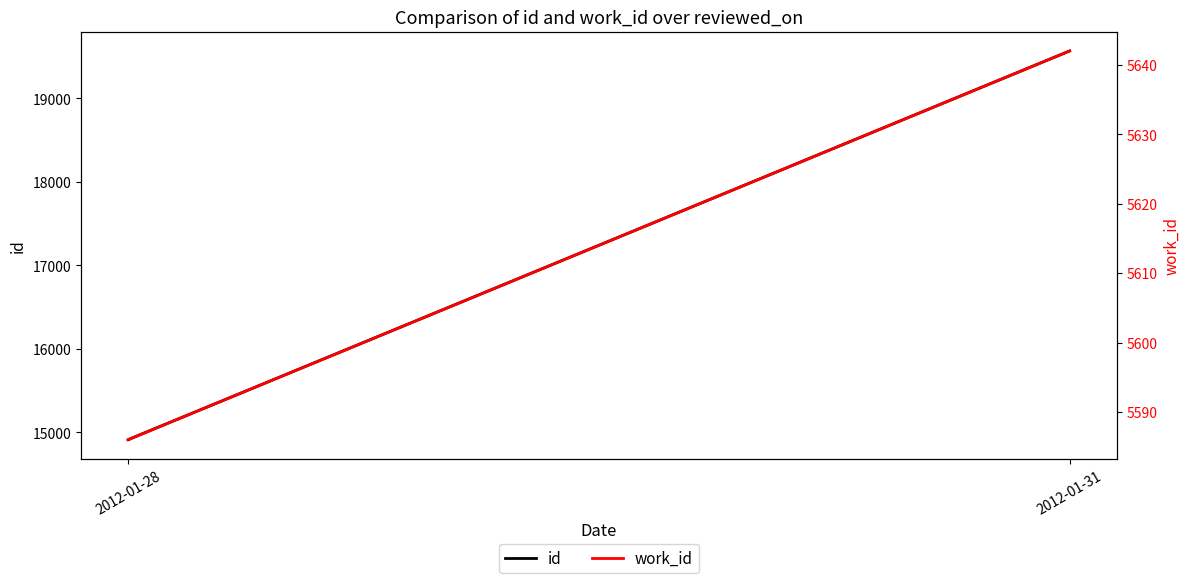

The value of id at 2012-01-31 is 19567. True or false?

True